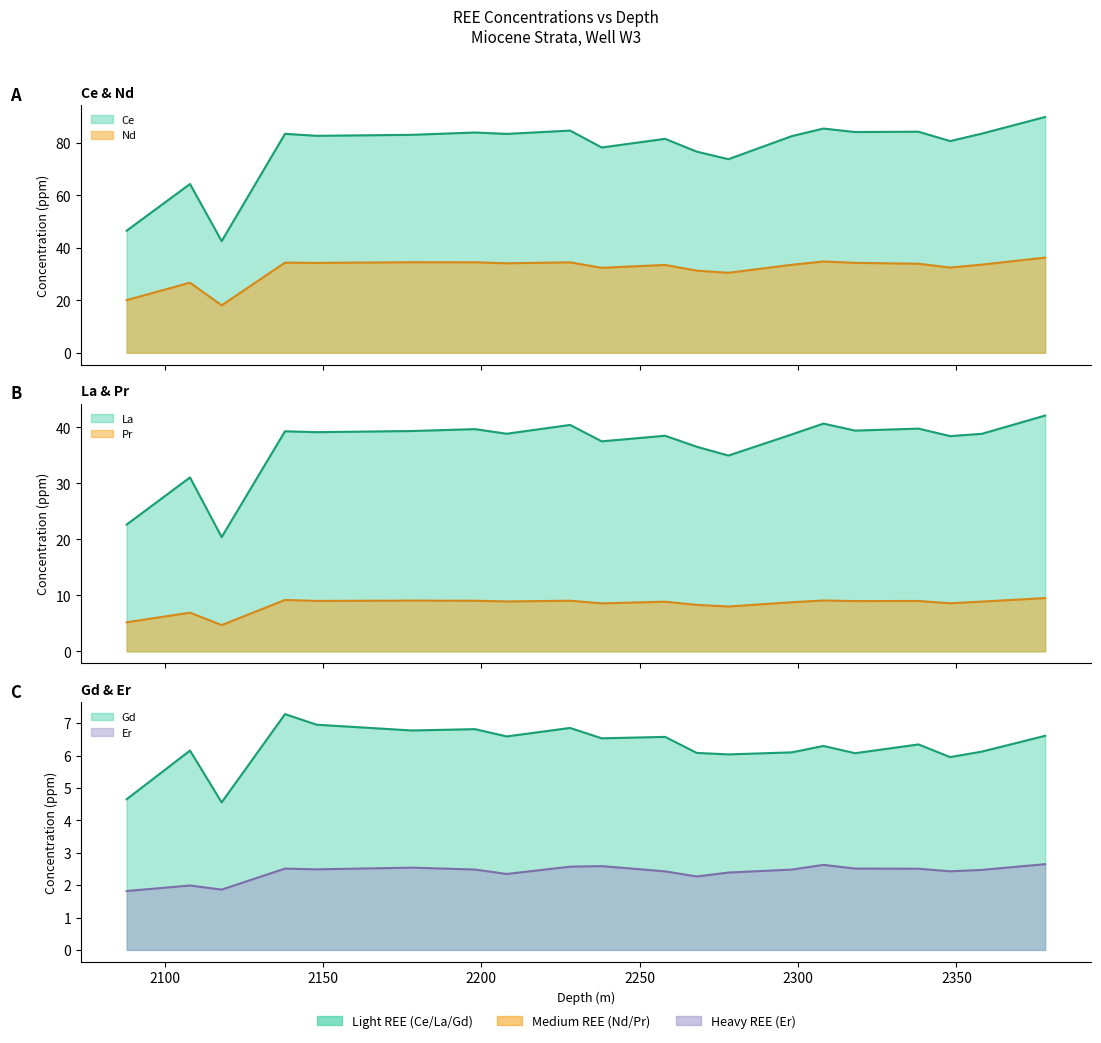

Which series changed the most between 2198 and 2268?

Ce